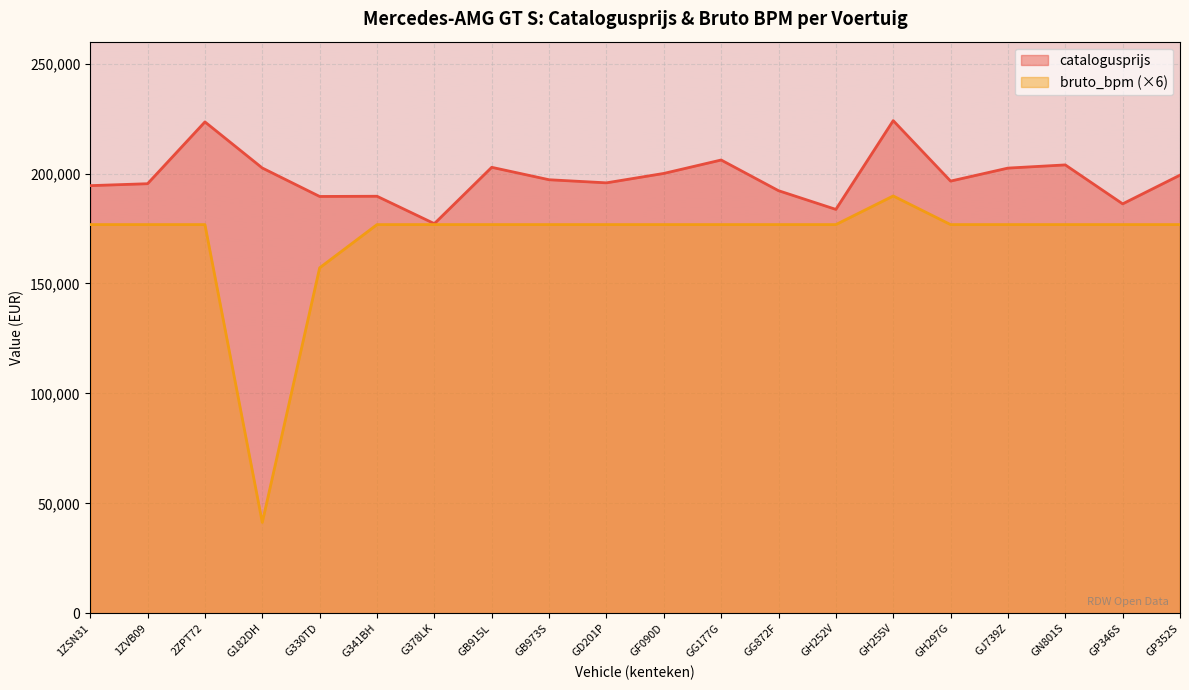

What position from the left is GB915L?

8